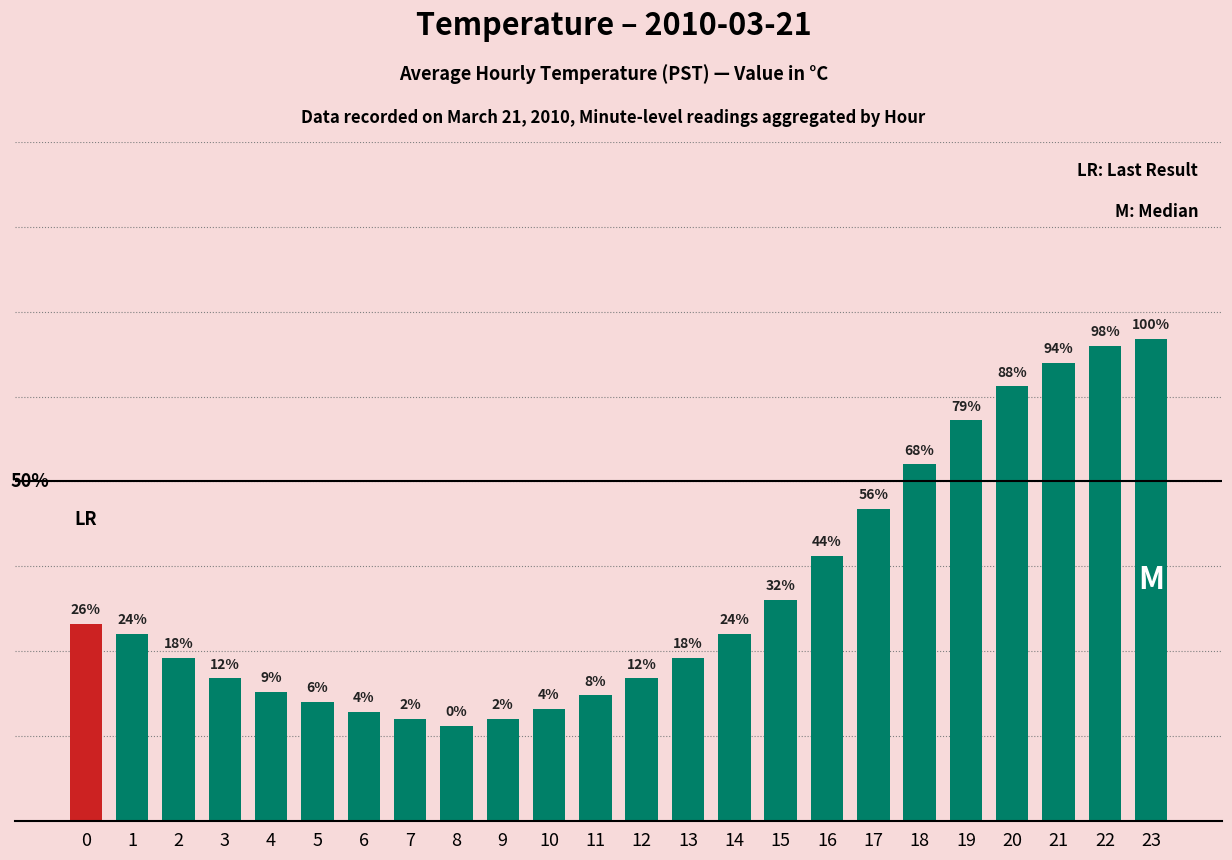

Are the bars horizontal?

No